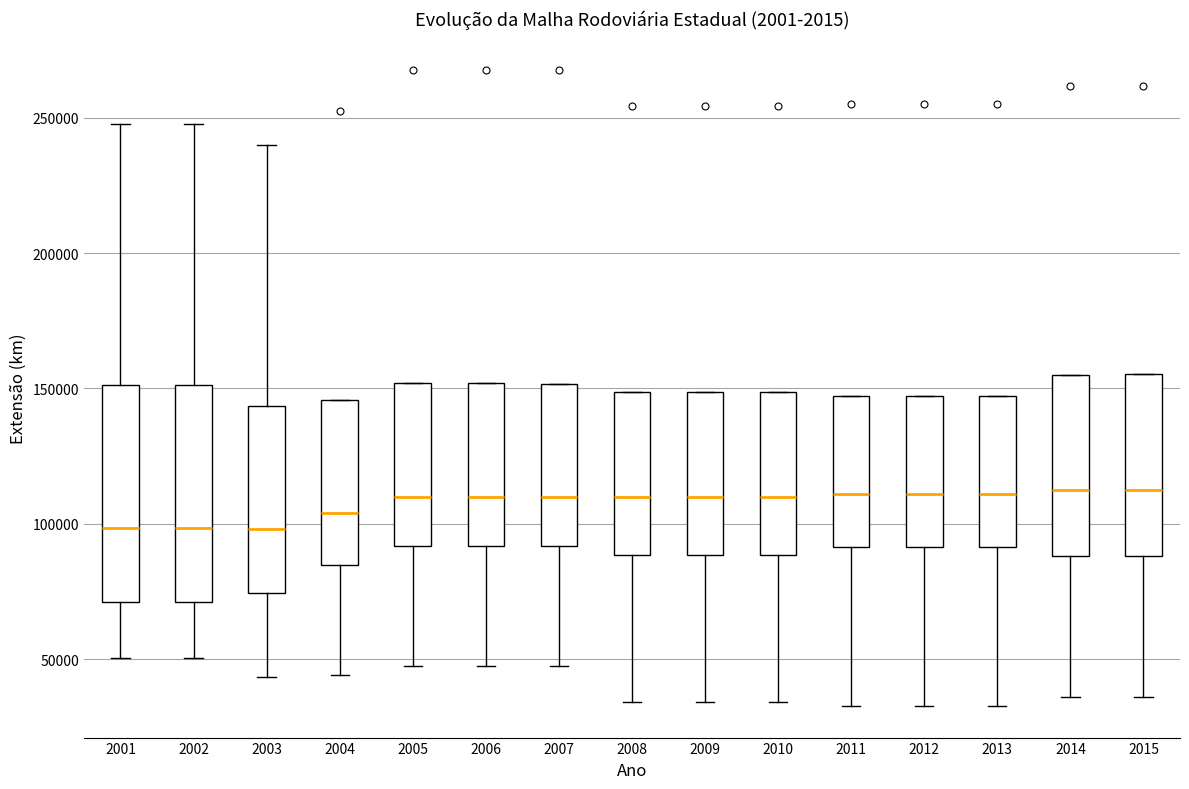

Reading left to right, transcribe this box plot: for each box, give where its median line is, the range the box spans, and where its two whiskers end, as read against the y-axis. The values are not printed on the chart, so give them approximately, as read against the axis.

2001: median 100000, box 70000 to 150000, whiskers 50000 to 250000
2002: median 100000, box 70000 to 150000, whiskers 50000 to 250000
2003: median 100000, box 75000 to 145000, whiskers 45000 to 240000
2004: median 105000, box 85000 to 145000, whiskers 45000 to 145000
2005: median 110000, box 90000 to 150000, whiskers 45000 to 150000
2006: median 110000, box 90000 to 150000, whiskers 45000 to 150000
2007: median 110000, box 90000 to 150000, whiskers 45000 to 150000
2008: median 110000, box 90000 to 150000, whiskers 35000 to 150000
2009: median 110000, box 90000 to 150000, whiskers 35000 to 150000
2010: median 110000, box 90000 to 150000, whiskers 35000 to 150000
2011: median 110000, box 90000 to 145000, whiskers 35000 to 145000
2012: median 110000, box 90000 to 145000, whiskers 35000 to 145000
2013: median 110000, box 90000 to 145000, whiskers 35000 to 145000
2014: median 115000, box 90000 to 155000, whiskers 35000 to 155000
2015: median 115000, box 90000 to 155000, whiskers 35000 to 155000